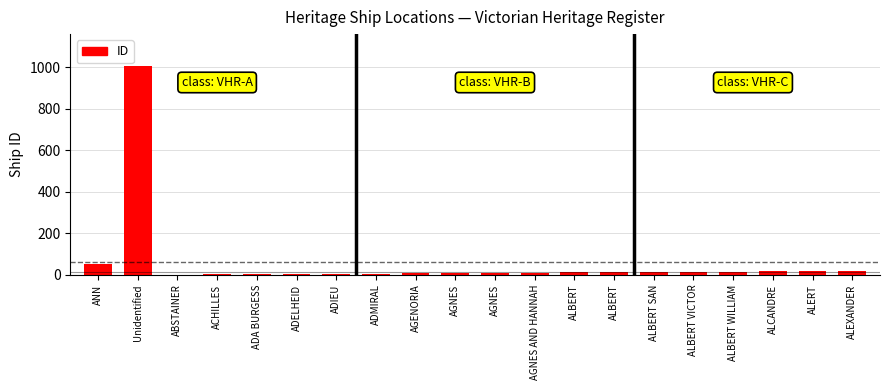

Reading right to left, what are all the values shown in this chart?

18	17	16	15	14	13	12	11	10	9	8	7	6	5	4	3	2	1	1009	51